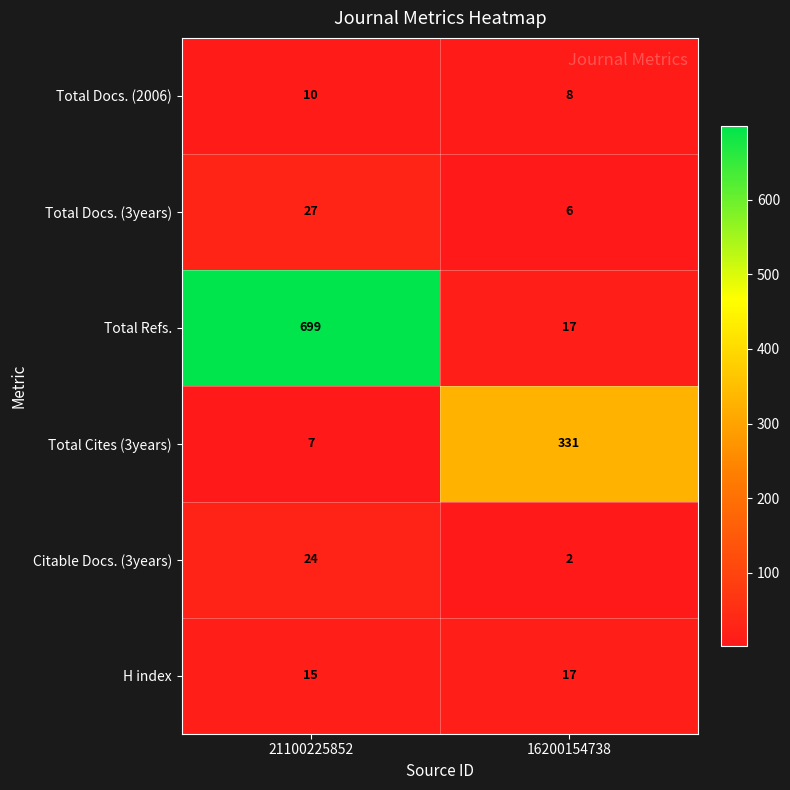

List the series in order of their peak value, lowest first.

Total Docs. (2006), H index, Citable Docs. (3years), Total Docs. (3years), Total Cites (3years), Total Refs.